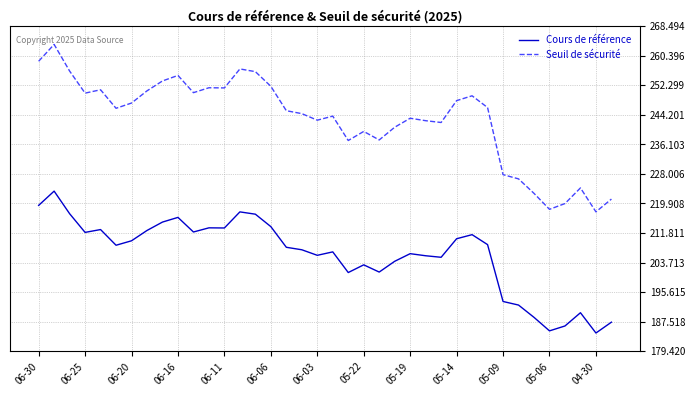

Which series has the largest range (max minus min)?

Seuil de sécurité